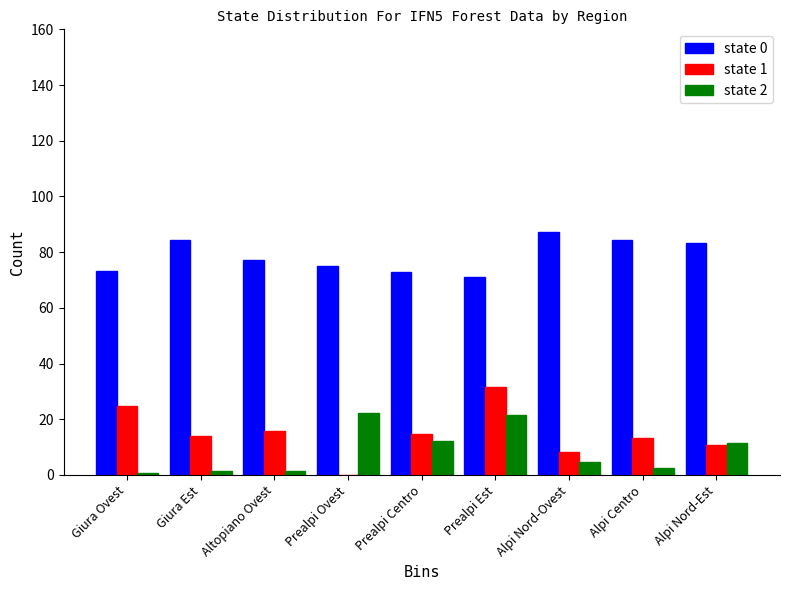

What is the sum of the state 1 values at Prealpi Est and Altopiano Ovest?

47.4